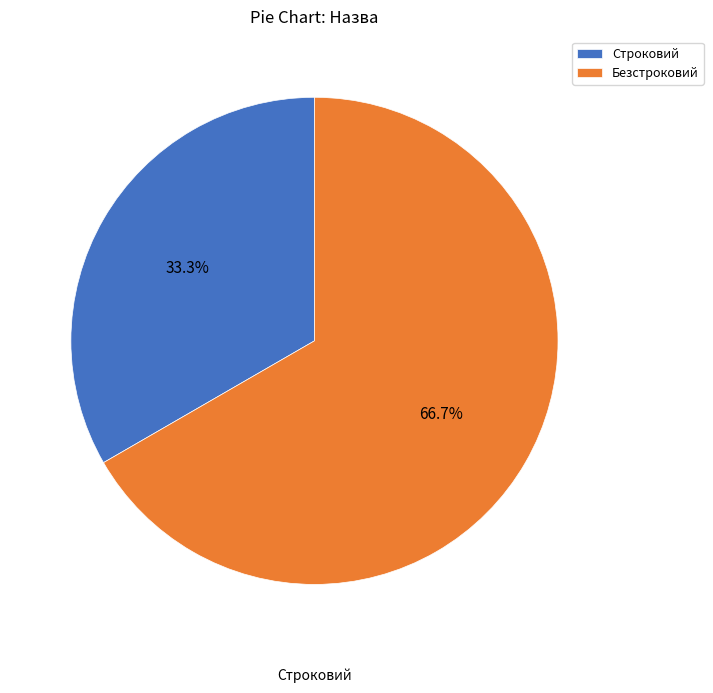

What portion of the pie excludes Строковий?

66.7%